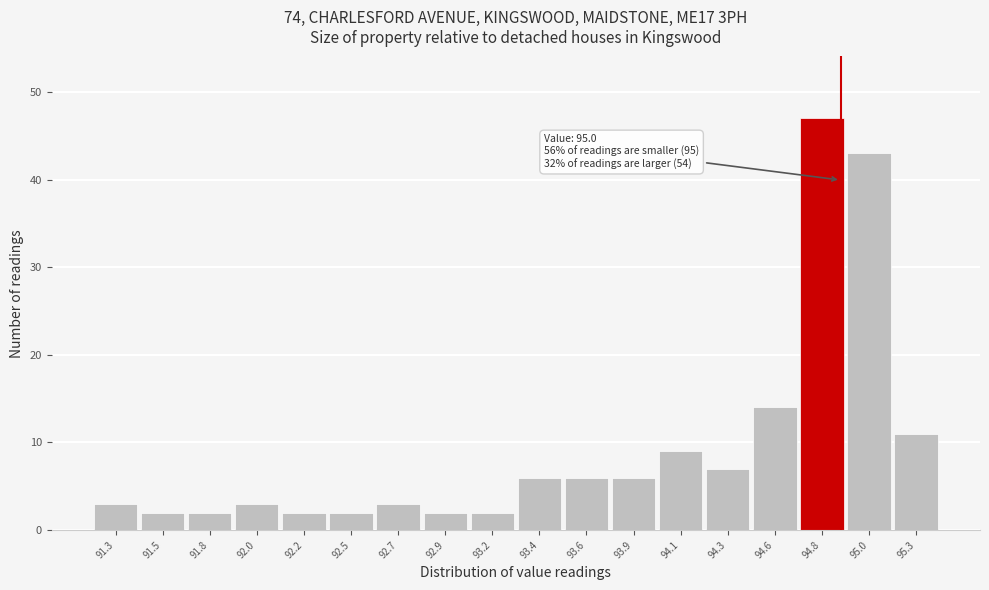

Reading left to right, what are all the values shown in this chart?

3	2	2	3	2	2	3	2	2	6	6	6	9	7	14	47	43	11